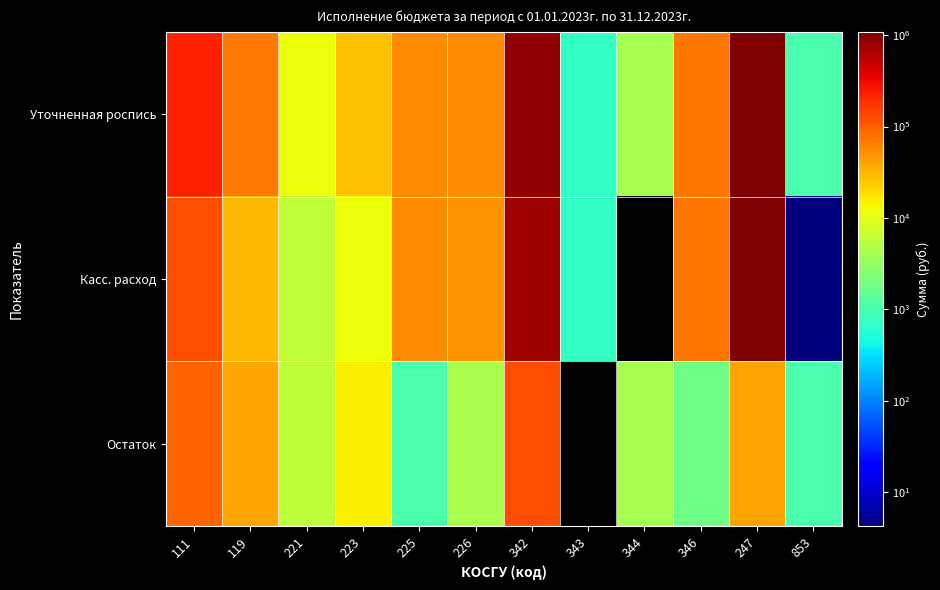

Count the number of categories in the chart.

12